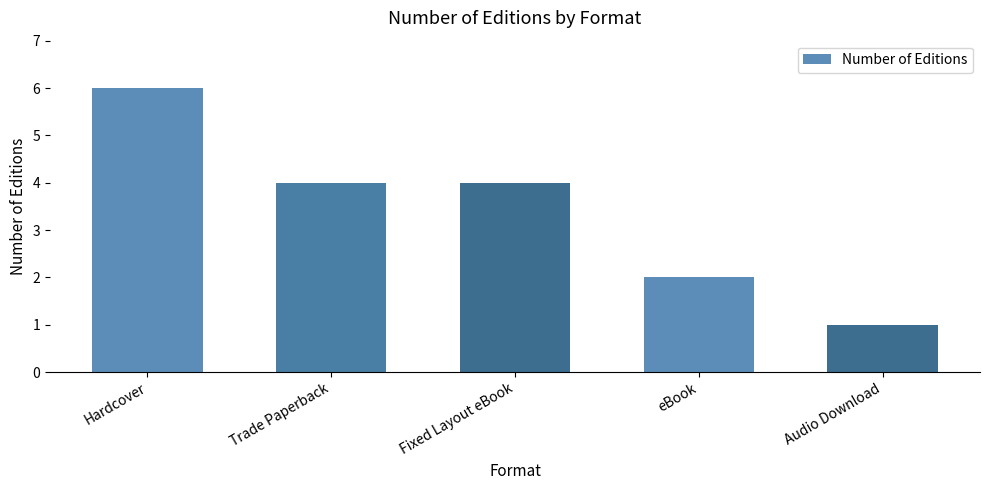

What is the difference between the values at Audio Download and Hardcover?

5